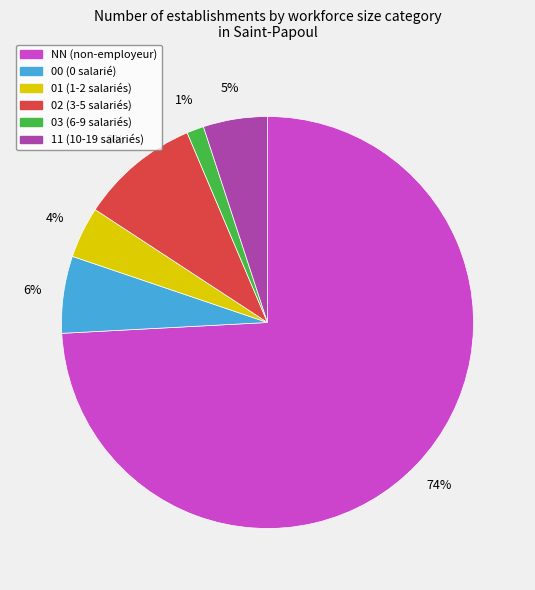

Is it true that 02 is 9% of the pie?

True